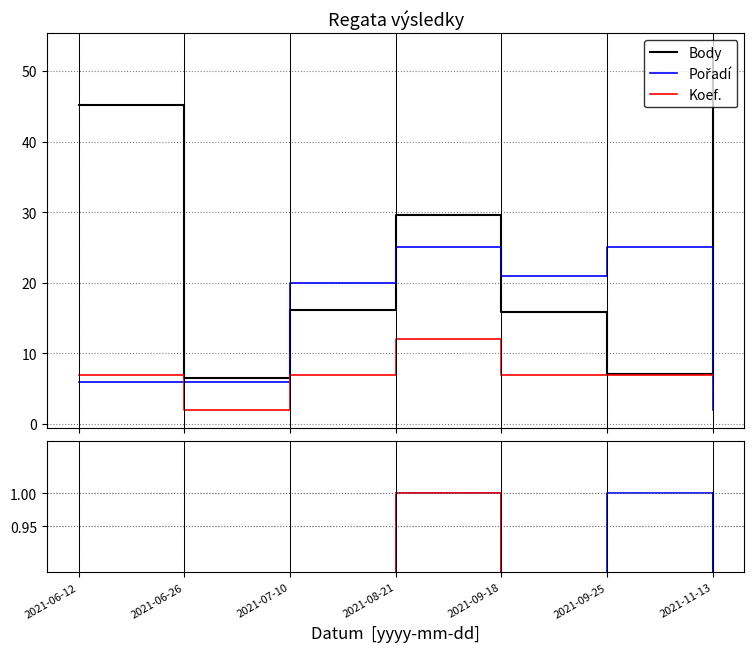

True or false: Body has more than 0 points higher than both neighbors.

True